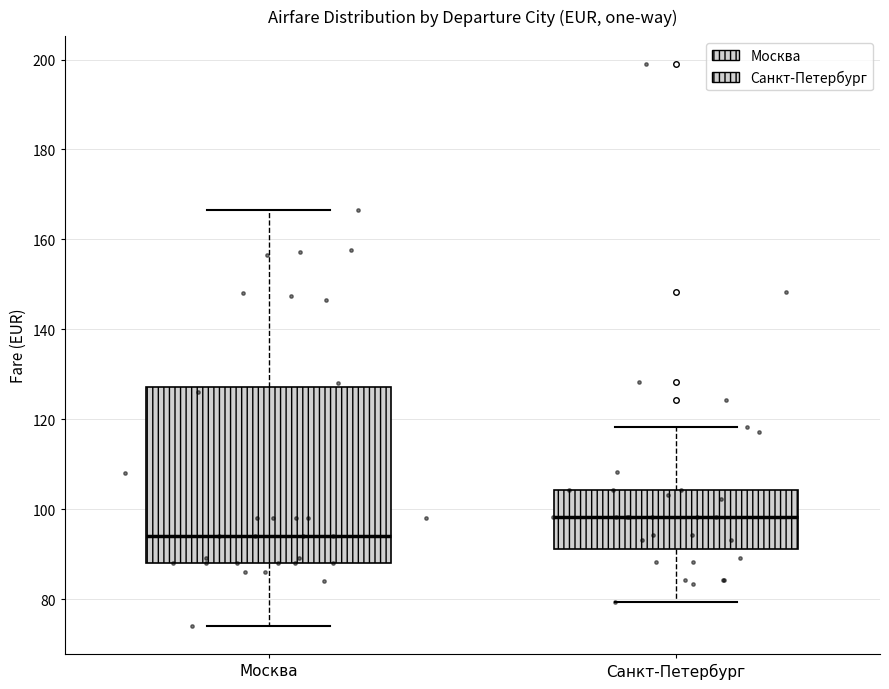

Reading left to right, read every box against the y-axis: the position of its median line, the range the box covers, and the ends of its whiskers. The values are not printed on the chart, so give them approximately, as read against the axis.

Москва: median 94, box 88 to 128, whiskers 74 to 166
Санкт-Петербург: median 98, box 92 to 104, whiskers 80 to 118